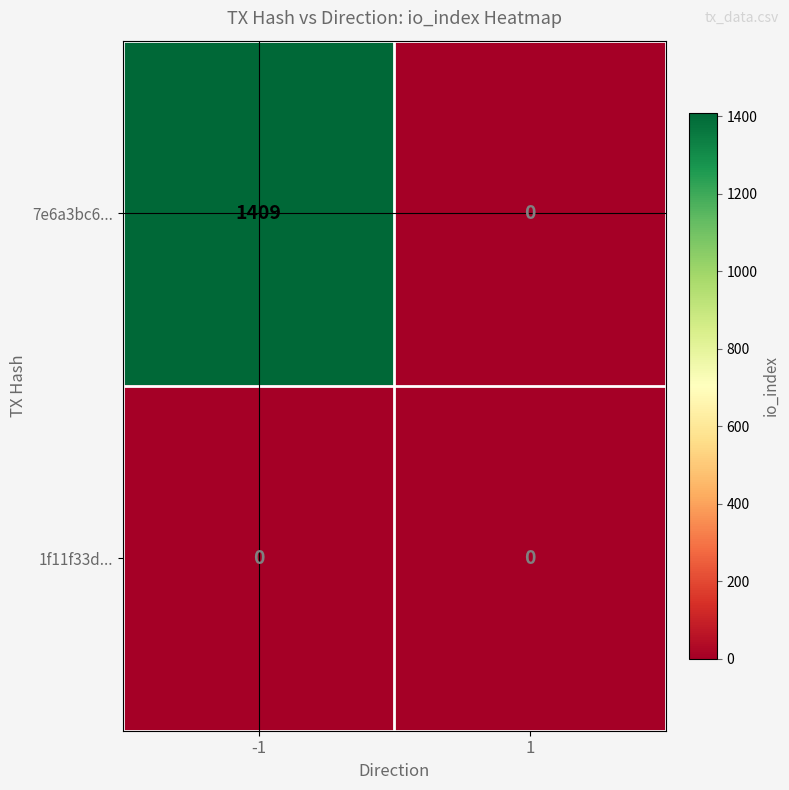

Which series has the largest total across all categories?

7e6a3bc6...